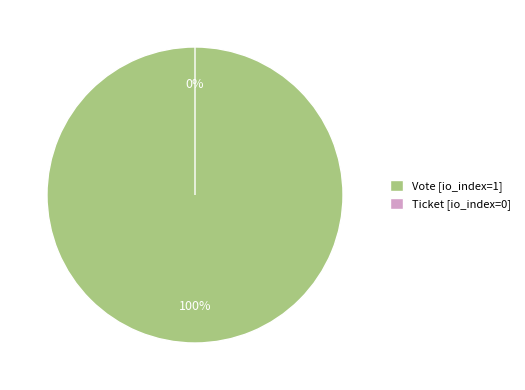

Rank the categories by value from highest to lowest.

Vote, Ticket